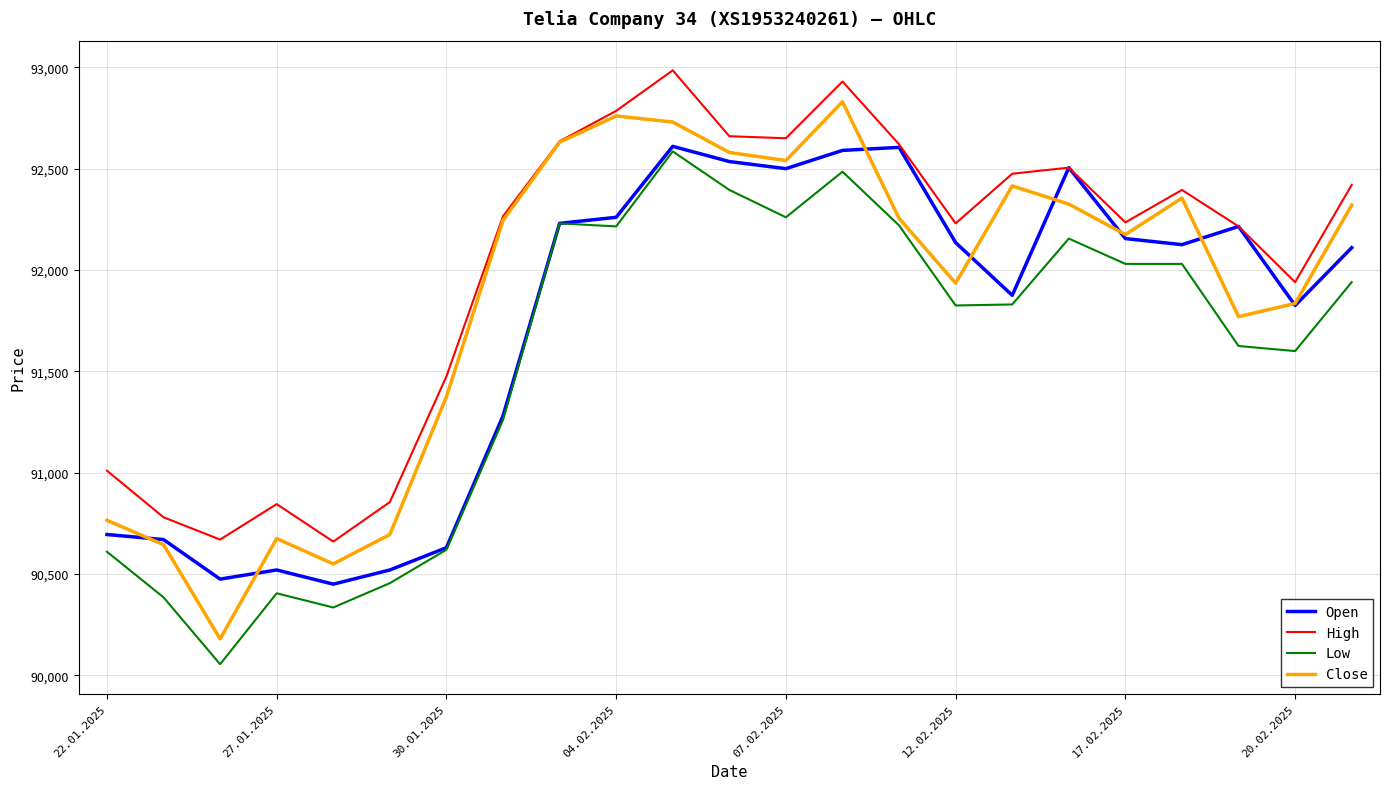

At how many categories does at least one series exceed 92019?

15